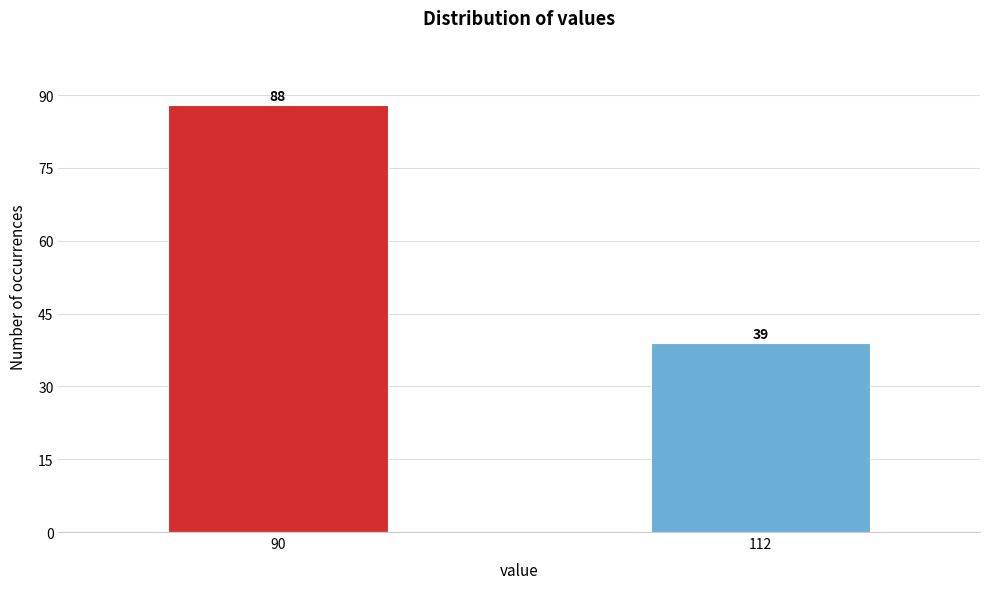

Reading right to left, what are all the values shown in this chart?

39	88